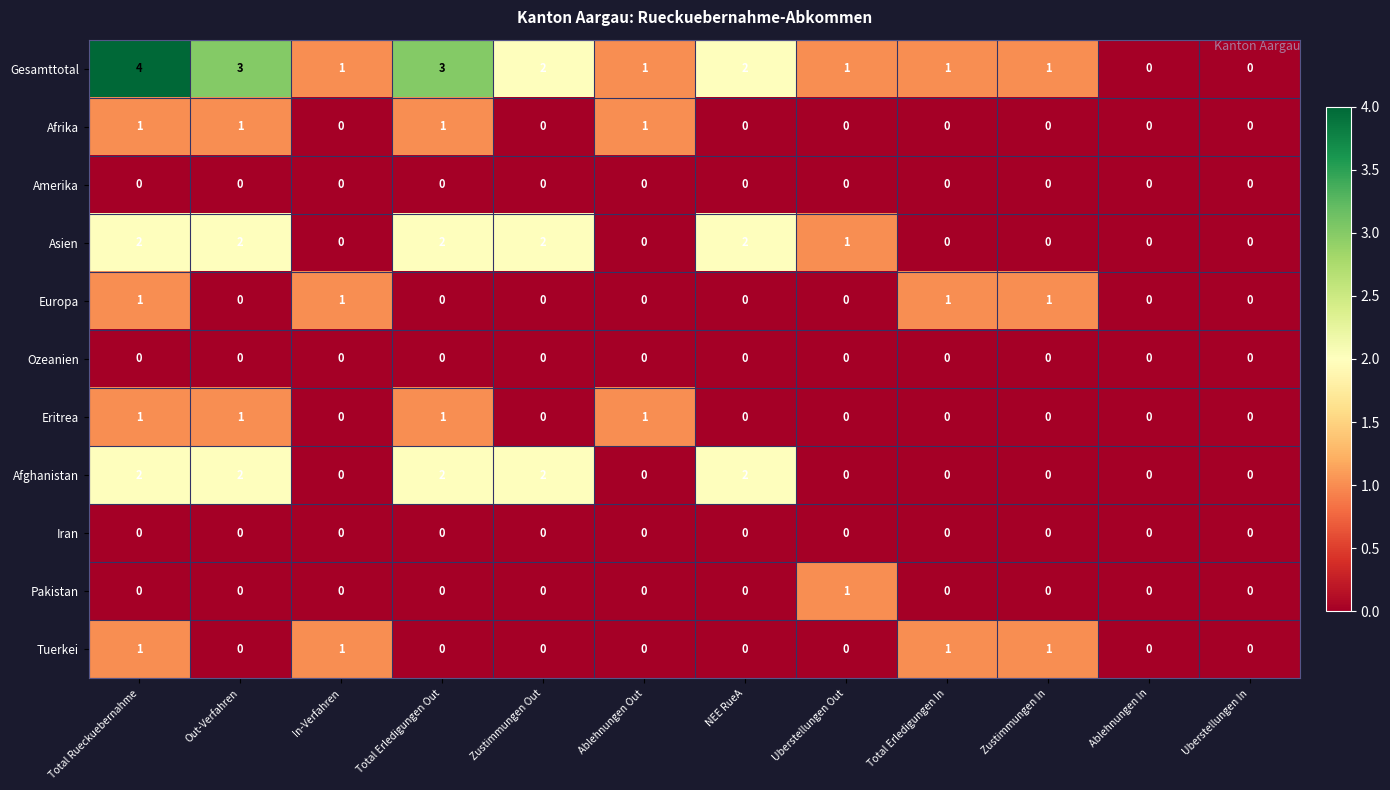

How many Europa values are between 0 and 1?

12